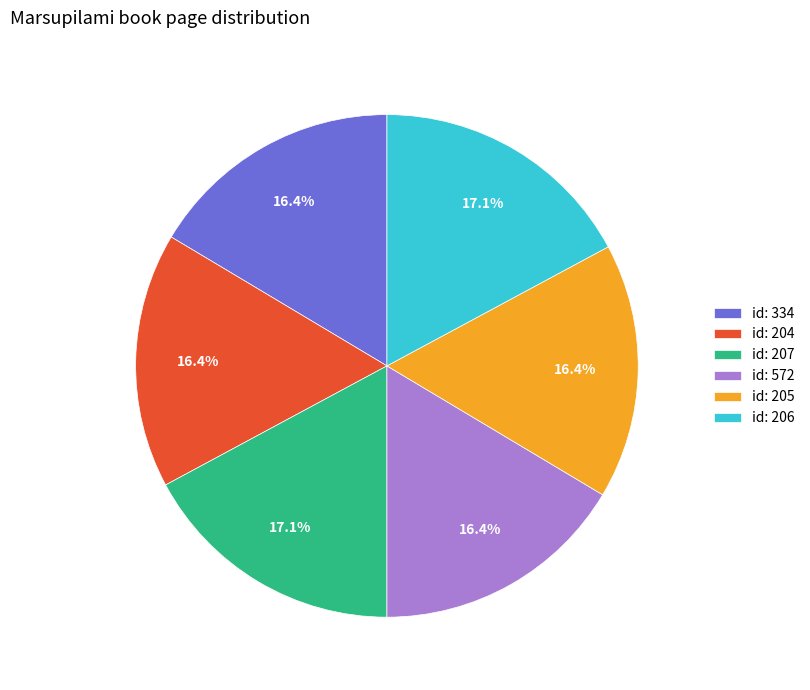

What is the ratio of the value at id: 204 to the value at id: 207?

1.0